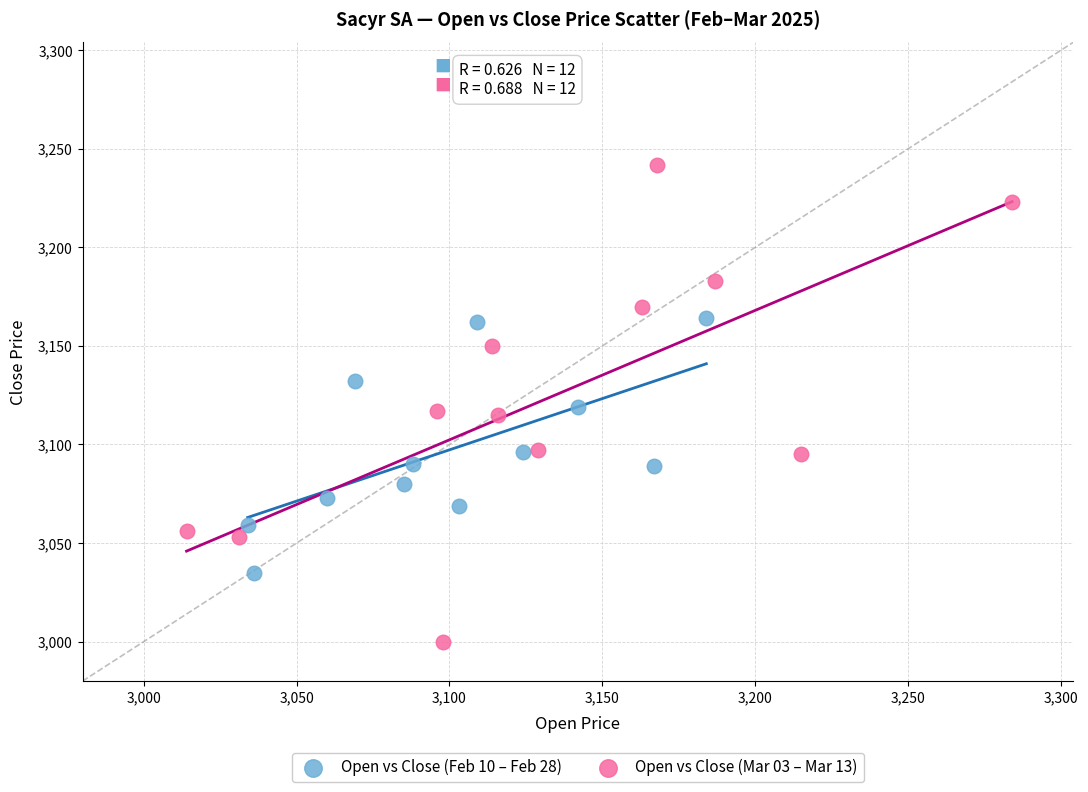

Which series has the widest spread of Y values?

Open vs Close (Mar 03 – Mar 13)